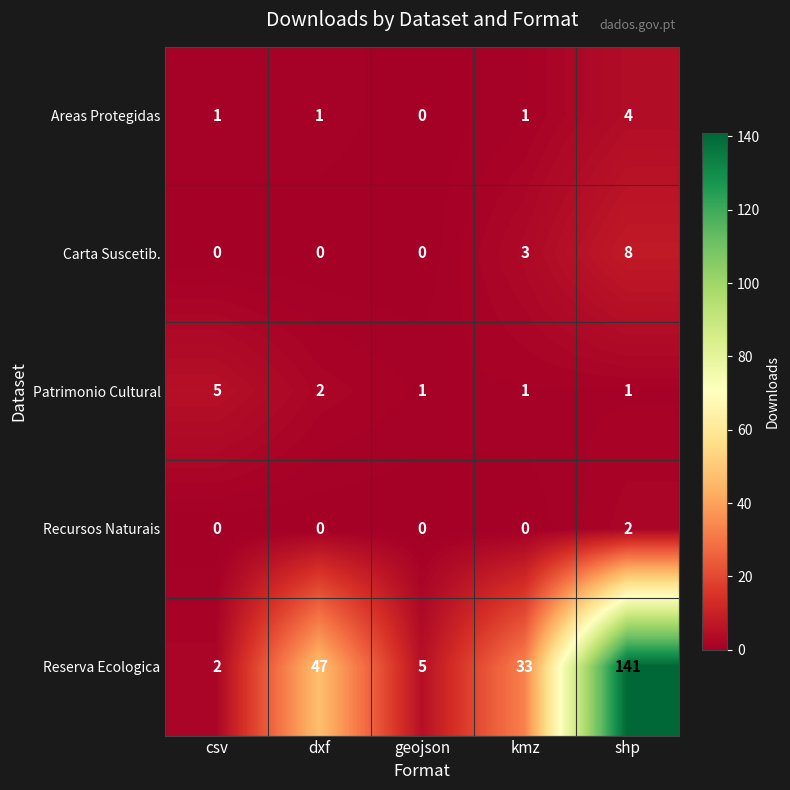

True or false: Carta Suscetib. has a value of 8 at shp.

True